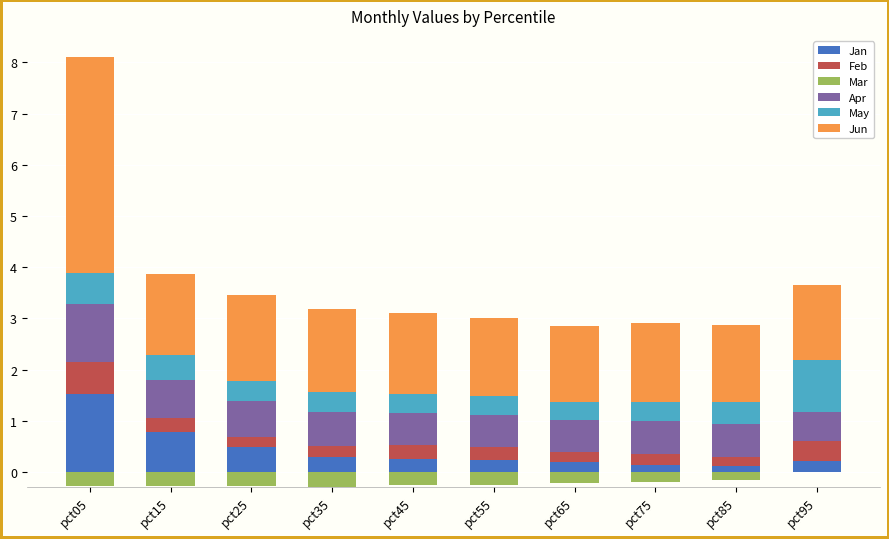

Read the Apr value at pct85.

0.7